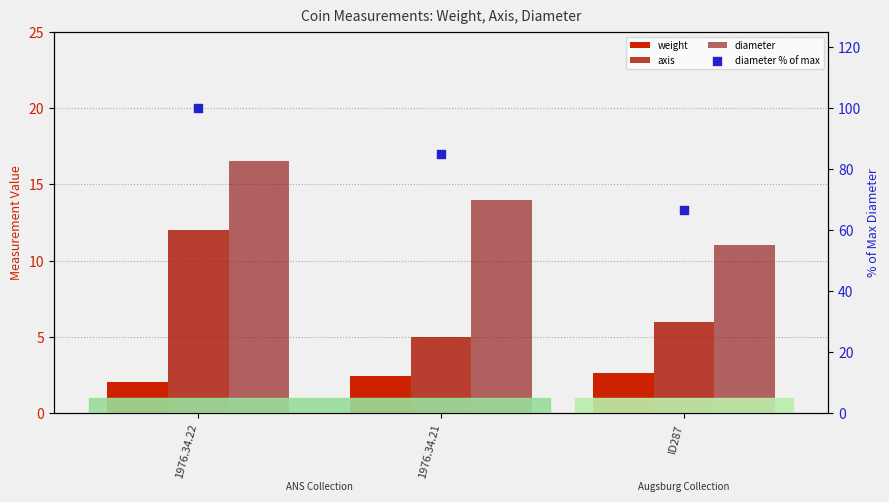

Which series has the largest total across all categories?

diameter % of max